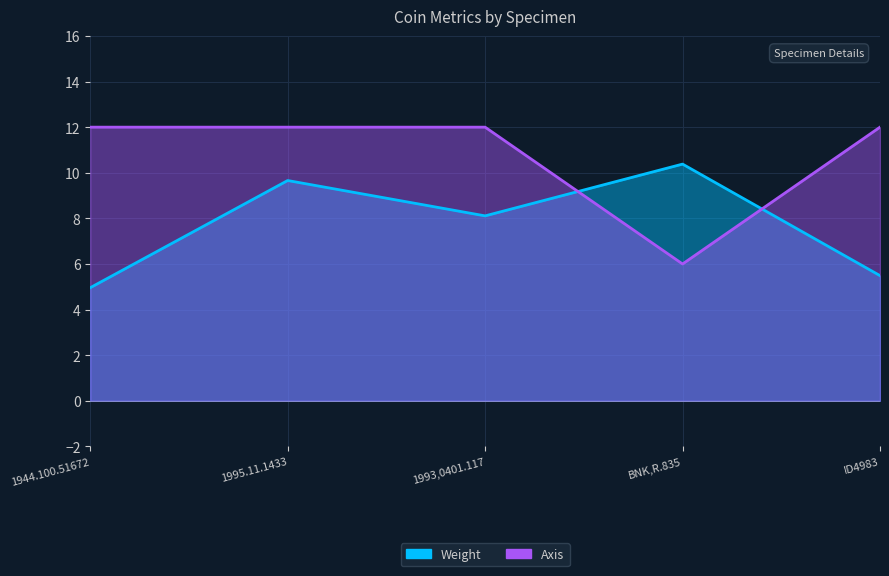

Between which two adjacent categories do Weight and Axis first intersect?

1993,0401.117 and BNK,R.835